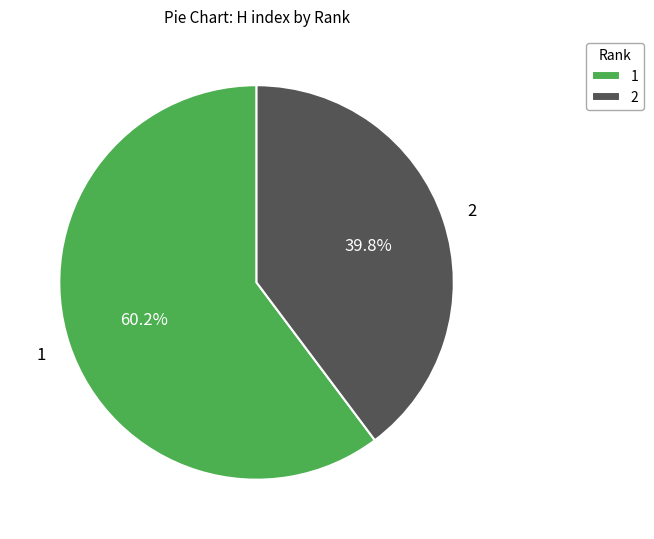

Which slice is the largest?

1